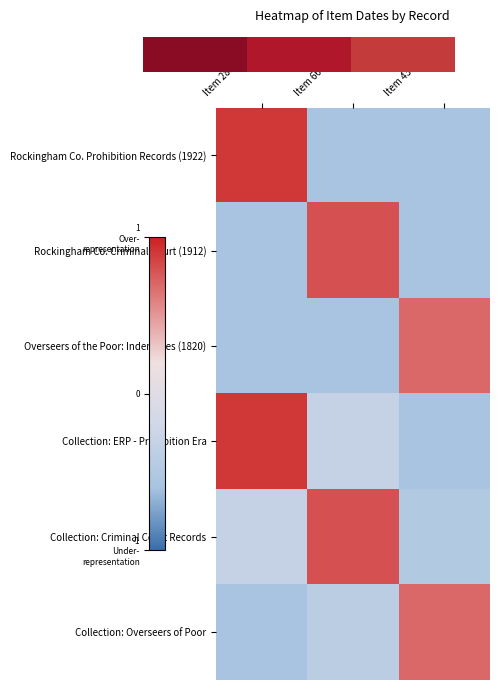

What is the minimum value shown in the chart?

-0.6